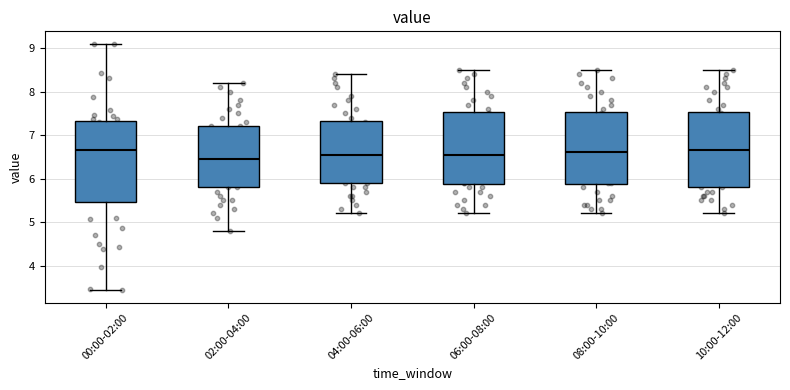

Reading left to right, transcribe this box plot: for each box, give where its median line is, the range the box spans, and where its two whiskers end, as read against the y-axis. The values are not printed on the chart, so give them approximately, as read against the axis.

00:00-02:00: median 6.7, box 5.5 to 7.3, whiskers 3.4 to 9.1
02:00-04:00: median 6.5, box 5.8 to 7.2, whiskers 4.8 to 8.2
04:00-06:00: median 6.6, box 5.9 to 7.3, whiskers 5.2 to 8.4
06:00-08:00: median 6.6, box 5.9 to 7.5, whiskers 5.2 to 8.5
08:00-10:00: median 6.6, box 5.9 to 7.5, whiskers 5.2 to 8.5
10:00-12:00: median 6.7, box 5.8 to 7.5, whiskers 5.2 to 8.5